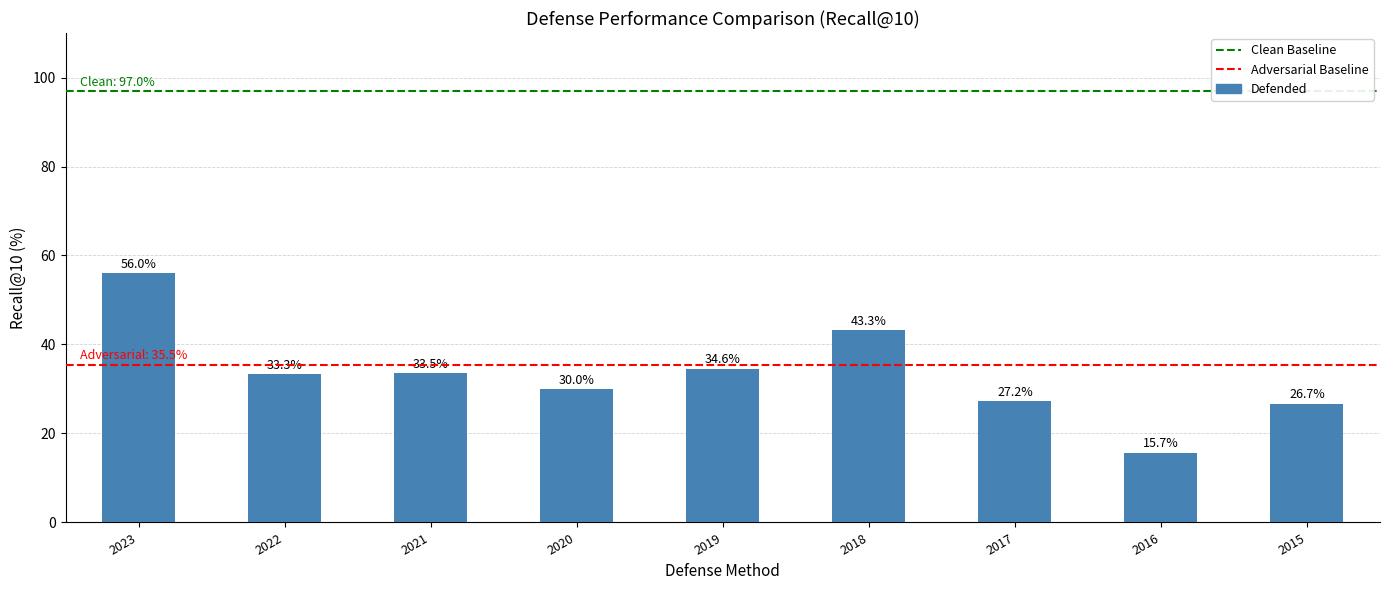

At which label is the value closest to 35?

2019